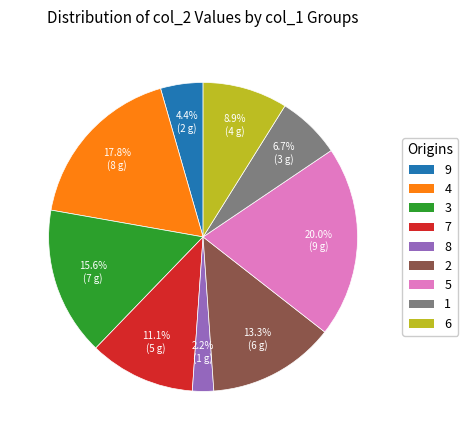

Count the number of slices in the pie.

9